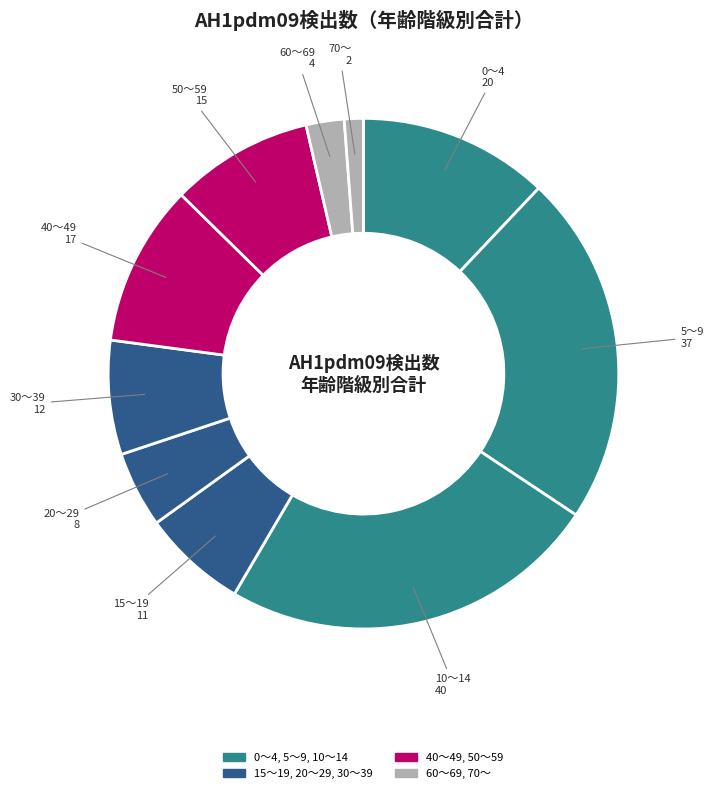

Count the number of slices in the pie.

10